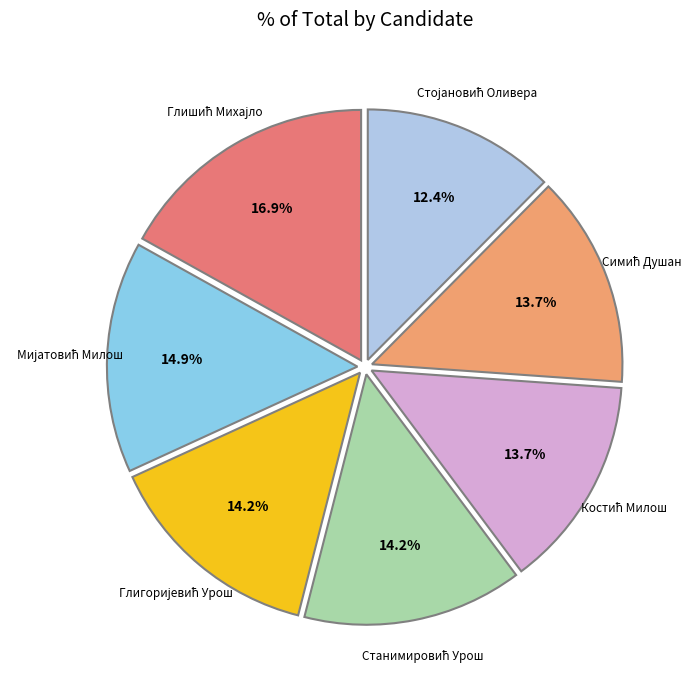

Is there any slice that represents more than half of the pie?

No